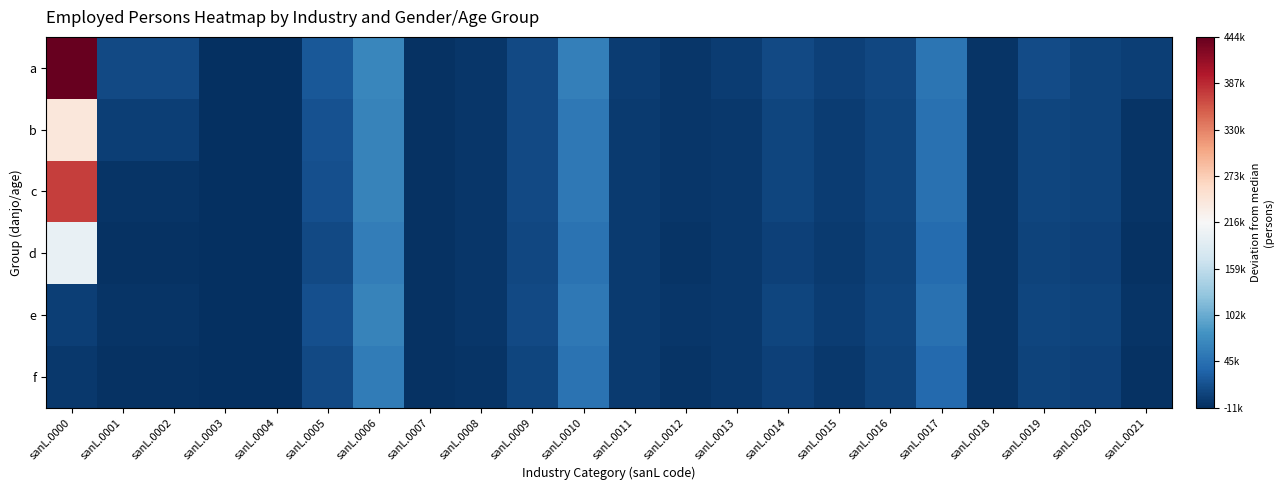

What is the difference between the highest and lowest values at sanL.0004?

65